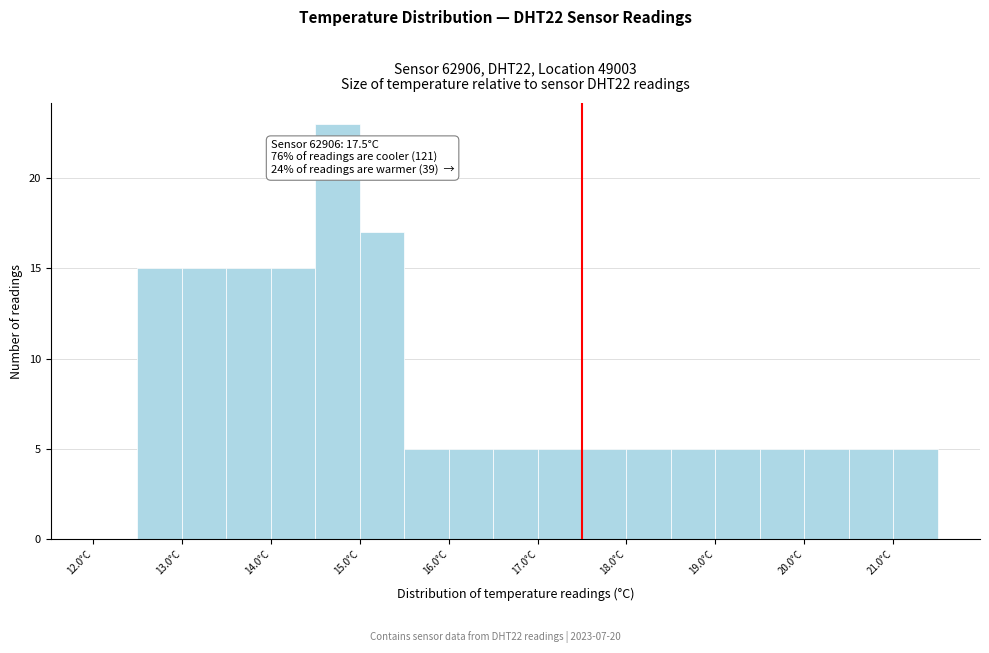

Which range on the x-axis has the tallest bar?

14.5 to 15.0